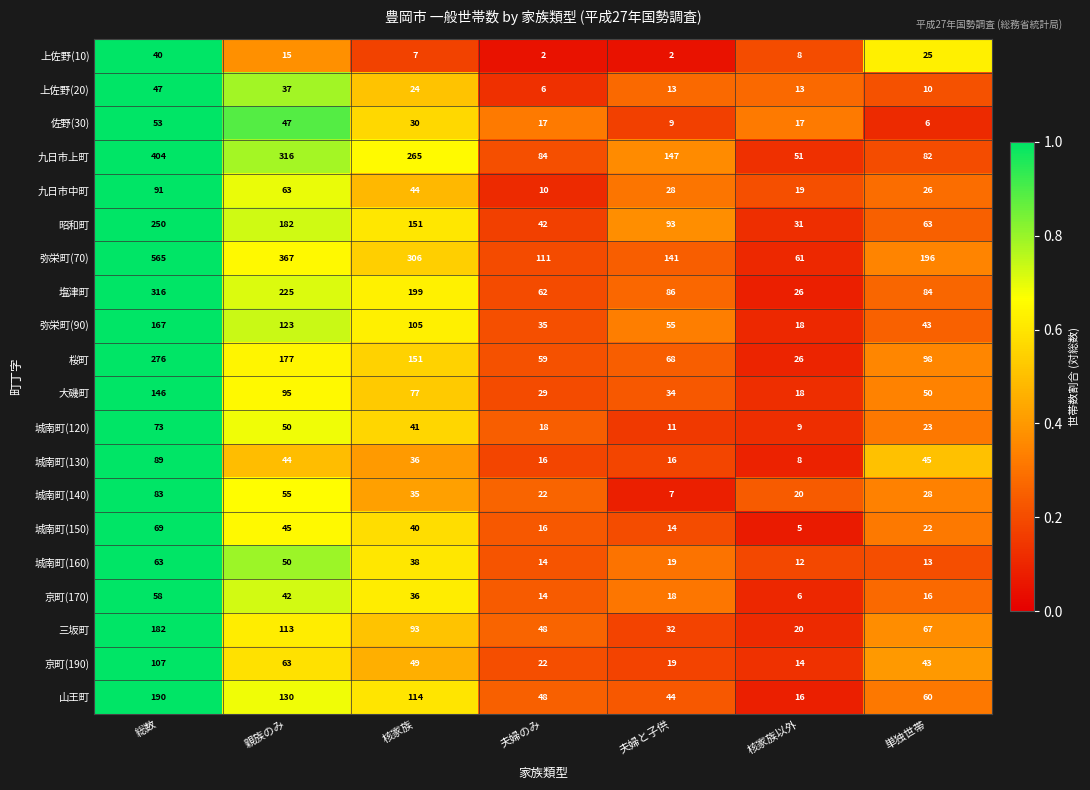

Which series has the widest spread of values?

弥栄町(70)